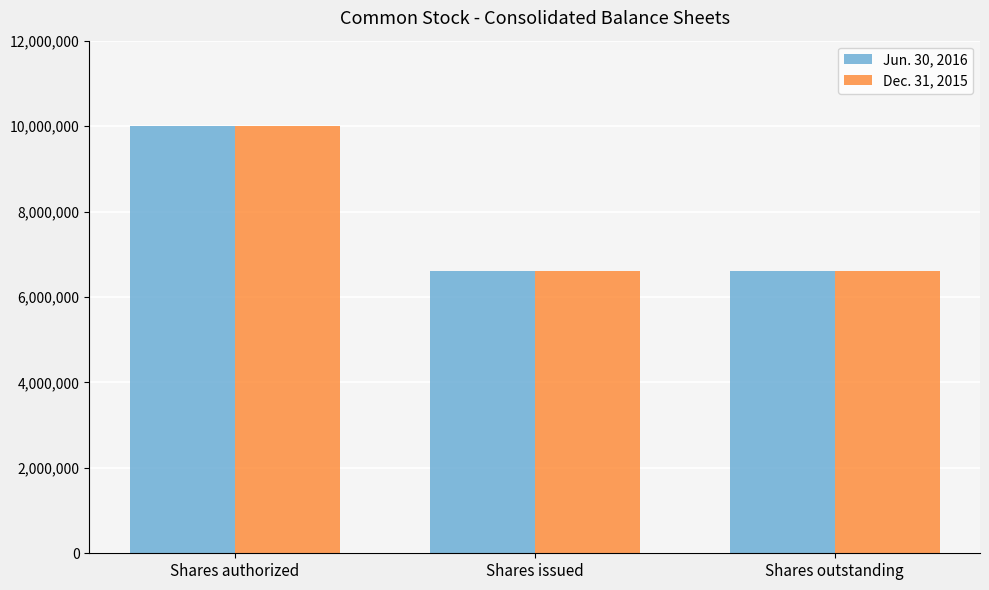

What is the sum of all Dec. 31, 2015 values?

23199824